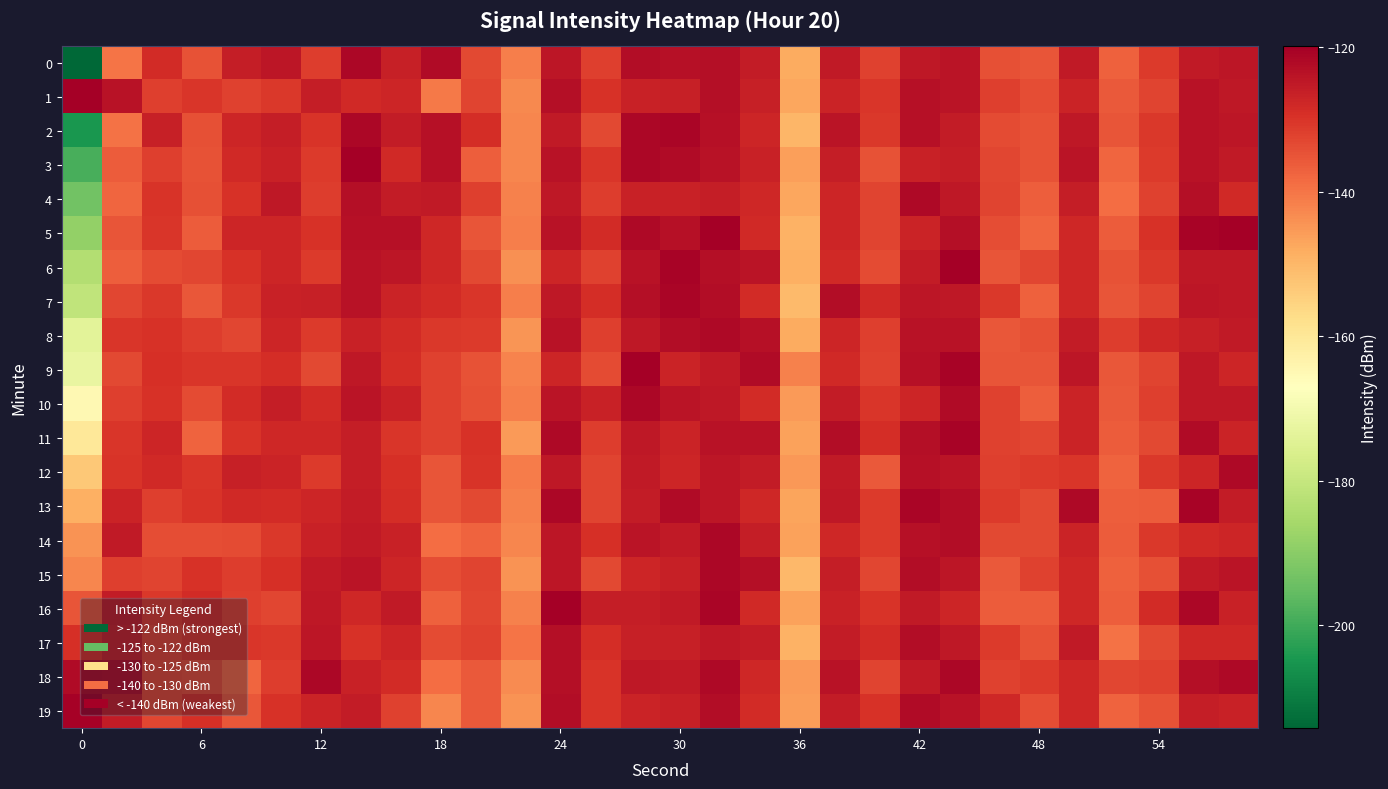

Reading left to right, list all the values displayed in this chart.

0: -214.2	-140.0	-128.3	-134.6	-126.0	-124.5	-131.6	-121.5	-126.1	-122.2	-133.4	-141.5	-124.4	-131.8	-122.4	-123.2	-123.1	-125.7	-148.2	-125.1	-132.4	-124.7	-124.2	-134.4	-135.2	-125.2	-137.0	-130.9	-125.1	-124.5
1: -119.8	-123.5	-131.8	-130.3	-132.2	-130.8	-126.0	-128.0	-127.5	-140.8	-132.5	-142.8	-123.1	-129.7	-126.6	-126.1	-123.1	-126.4	-147.2	-126.9	-130.4	-123.3	-124.2	-131.8	-133.9	-127.1	-135.8	-132.7	-123.5	-124.8
2: -204.7	-139.6	-126.3	-134.5	-127.5	-125.9	-129.9	-121.4	-125.4	-123.3	-129.0	-142.4	-125.3	-133.2	-121.6	-121.3	-123.3	-127.4	-149.7	-124.0	-130.7	-123.4	-125.5	-133.7	-134.8	-125.0	-135.1	-130.7	-123.6	-124.4
3: -198.7	-136.1	-131.8	-134.6	-127.9	-126.8	-131.2	-119.5	-128.1	-123.2	-136.6	-142.3	-123.8	-130.3	-121.6	-122.1	-123.8	-126.7	-146.3	-125.7	-134.6	-126.7	-126.0	-133.0	-134.7	-124.1	-137.7	-130.9	-123.6	-125.2
4: -193.4	-137.9	-129.8	-134.5	-129.7	-124.8	-131.3	-122.8	-125.4	-125.2	-131.9	-141.9	-124.9	-131.5	-126.7	-126.7	-125.7	-127.8	-147.2	-127.3	-132.7	-121.8	-124.9	-132.4	-136.8	-126.0	-138.6	-132.0	-123.1	-128.0
5: -188.5	-135.2	-130.4	-136.4	-127.5	-127.2	-129.6	-123.2	-123.3	-127.6	-135.2	-141.5	-123.6	-128.6	-121.8	-123.3	-120.2	-128.3	-149.2	-127.4	-132.6	-127.0	-122.9	-134.2	-137.8	-127.7	-136.1	-129.7	-120.7	-118.8
6: -183.6	-136.8	-133.7	-132.7	-129.6	-127.3	-131.0	-123.8	-124.4	-127.8	-133.4	-144.0	-127.3	-132.1	-123.8	-120.6	-122.8	-123.9	-148.9	-128.0	-133.7	-125.7	-119.9	-135.2	-133.1	-127.6	-134.8	-130.7	-124.9	-124.7
7: -180.8	-133.0	-130.5	-135.5	-130.9	-126.5	-126.4	-123.6	-126.9	-128.5	-130.5	-141.5	-124.7	-128.8	-123.1	-121.2	-122.7	-128.4	-150.6	-122.4	-128.2	-124.5	-124.9	-130.5	-136.9	-127.7	-135.3	-132.4	-124.5	-125.0
8: -173.8	-130.3	-129.6	-131.5	-132.7	-127.3	-130.9	-126.7	-128.5	-130.7	-131.2	-144.7	-123.8	-131.9	-124.8	-122.4	-122.0	-123.3	-148.1	-127.2	-132.0	-123.6	-123.8	-135.5	-134.4	-125.5	-131.5	-127.9	-126.2	-125.2
9: -172.4	-133.4	-129.4	-130.2	-130.4	-128.8	-133.2	-124.9	-128.9	-132.1	-134.7	-142.3	-127.3	-133.8	-120.1	-127.2	-125.3	-122.4	-141.9	-128.3	-132.1	-123.3	-120.7	-135.2	-135.0	-124.5	-135.6	-132.5	-124.6	-127.4
10: -165.0	-131.9	-129.7	-133.5	-128.4	-125.8	-128.3	-124.2	-126.7	-132.0	-134.4	-141.5	-123.9	-126.5	-121.5	-124.0	-124.6	-128.3	-145.3	-125.5	-130.3	-127.4	-122.3	-132.1	-136.7	-127.1	-135.8	-131.8	-124.9	-124.9
11: -160.1	-130.2	-127.4	-137.3	-130.1	-127.8	-127.8	-126.0	-130.4	-132.3	-129.4	-145.3	-121.9	-131.3	-125.0	-127.0	-123.8	-123.5	-146.4	-122.7	-128.8	-123.0	-120.7	-132.0	-132.8	-126.9	-136.2	-133.4	-122.2	-127.0
12: -153.0	-130.0	-128.2	-130.4	-126.3	-127.0	-131.2	-125.7	-129.3	-135.0	-129.8	-141.0	-124.9	-132.5	-125.0	-127.5	-124.4	-125.5	-145.2	-125.0	-135.7	-123.2	-124.1	-132.0	-131.1	-130.5	-137.4	-130.9	-127.3	-121.7
13: -148.9	-127.0	-131.9	-130.0	-128.1	-128.4	-127.3	-125.4	-128.8	-135.2	-133.1	-141.6	-121.5	-132.5	-125.5	-122.2	-124.6	-127.8	-147.1	-124.6	-131.0	-121.1	-122.5	-131.0	-133.2	-121.8	-136.6	-136.2	-120.8	-125.6
14: -144.4	-125.3	-134.1	-134.0	-133.8	-130.8	-126.6	-125.2	-126.6	-138.7	-137.4	-142.4	-124.3	-129.4	-124.1	-125.1	-121.6	-125.8	-146.4	-127.8	-131.2	-123.2	-122.6	-133.3	-133.2	-127.1	-136.3	-130.6	-127.9	-127.3
15: -142.7	-131.7	-132.5	-129.7	-131.5	-129.1	-125.0	-124.0	-127.3	-134.2	-132.5	-144.2	-124.5	-133.1	-127.5	-126.2	-121.5	-122.8	-150.1	-125.7	-132.9	-122.6	-124.5	-136.0	-132.3	-127.9	-137.1	-134.5	-125.2	-123.9
16: -135.1	-125.5	-130.6	-128.3	-131.9	-132.8	-124.7	-127.6	-125.1	-137.1	-132.9	-141.9	-119.4	-125.9	-125.8	-125.3	-120.9	-128.0	-146.7	-126.7	-130.0	-125.2	-127.4	-136.4	-136.3	-127.7	-136.6	-128.5	-121.6	-126.7
17: -129.1	-126.1	-132.0	-130.4	-130.4	-130.9	-124.5	-129.6	-127.3	-133.7	-132.2	-139.8	-123.0	-128.8	-126.3	-126.1	-124.7	-125.5	-149.0	-125.4	-128.4	-122.7	-124.8	-131.2	-134.6	-125.0	-139.6	-133.2	-127.7	-127.8
18: -122.1	-122.6	-133.1	-133.5	-137.8	-131.6	-121.5	-126.8	-128.5	-138.9	-135.7	-143.3	-122.9	-130.0	-124.8	-125.3	-121.8	-127.8	-145.4	-123.6	-132.4	-125.1	-121.6	-132.3	-131.1	-127.8	-132.9	-132.3	-123.1	-121.7
19: -120.5	-125.4	-132.7	-129.4	-135.4	-129.6	-127.1	-125.7	-132.3	-142.4	-135.9	-144.5	-122.6	-130.1	-127.1	-126.4	-122.7	-128.4	-145.8	-125.6	-129.6	-122.2	-123.6	-127.8	-134.0	-127.7	-137.3	-134.8	-126.0	-126.6